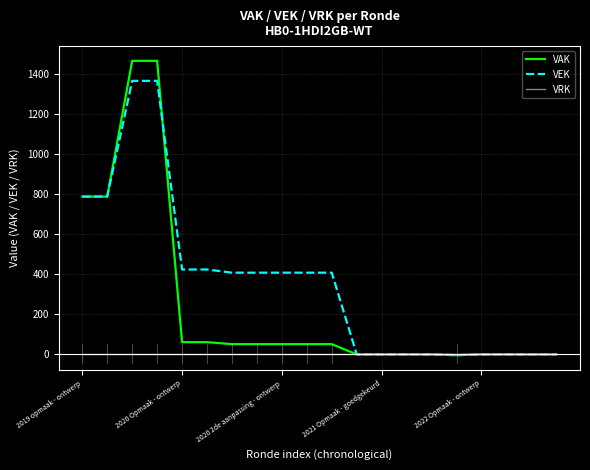

Which series has the largest total across all categories?

VEK